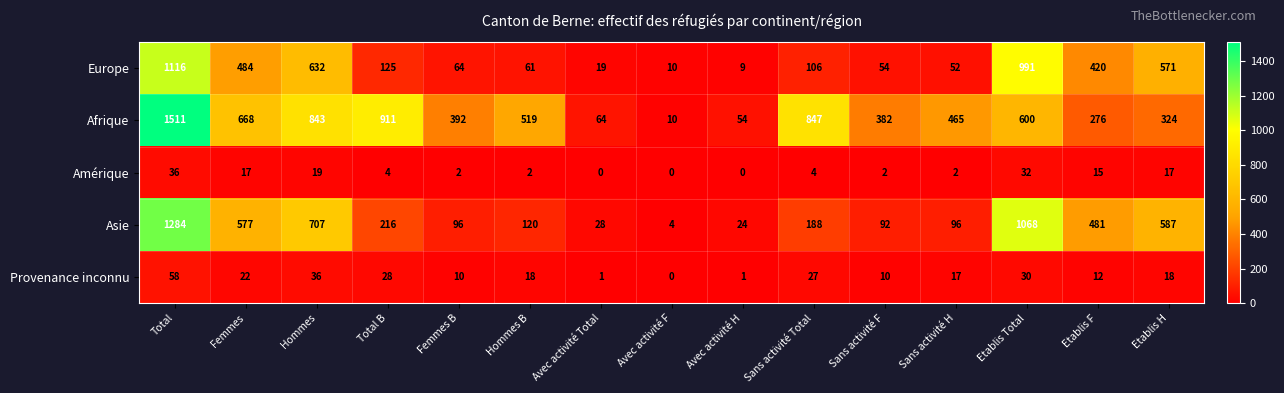

What is the approximate value of Afrique at Sans activité Total, to the nearest 100?

800